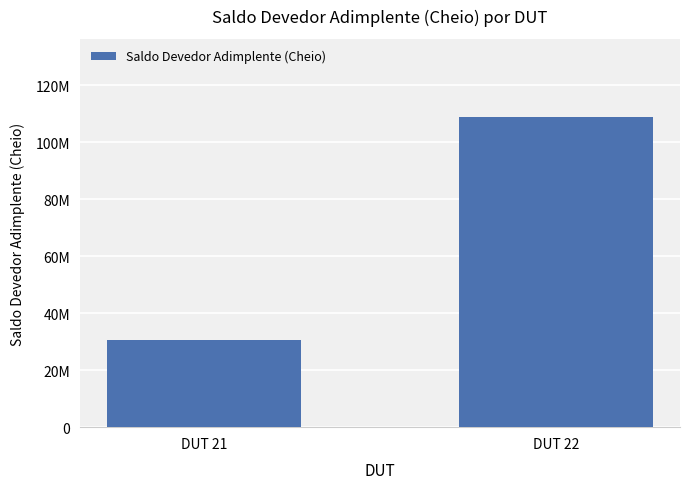

Are the bars horizontal?

No